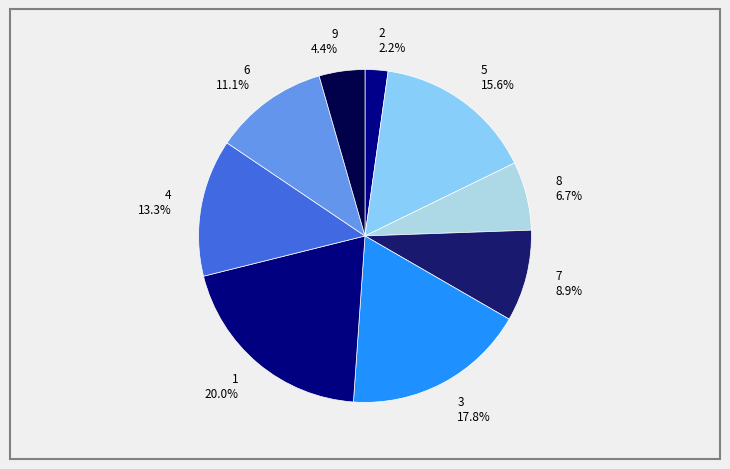

What is the smallest slice in the pie chart?

2 2.2%